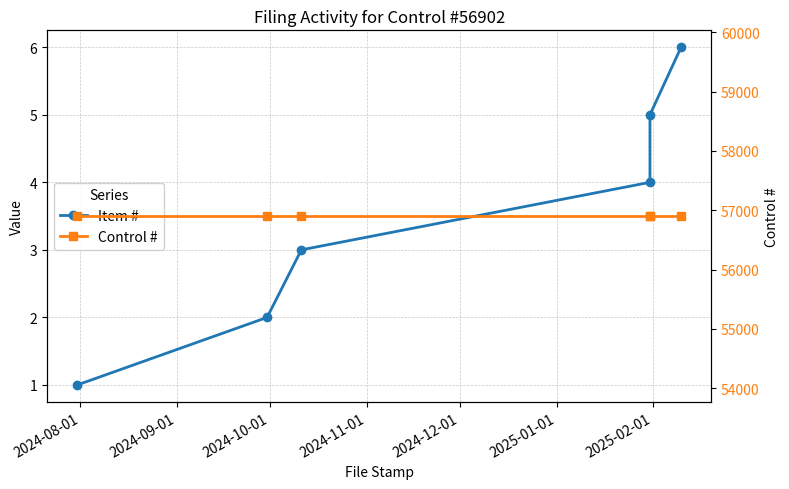

What is the value of the Control # point at the 5th from the left?

56902